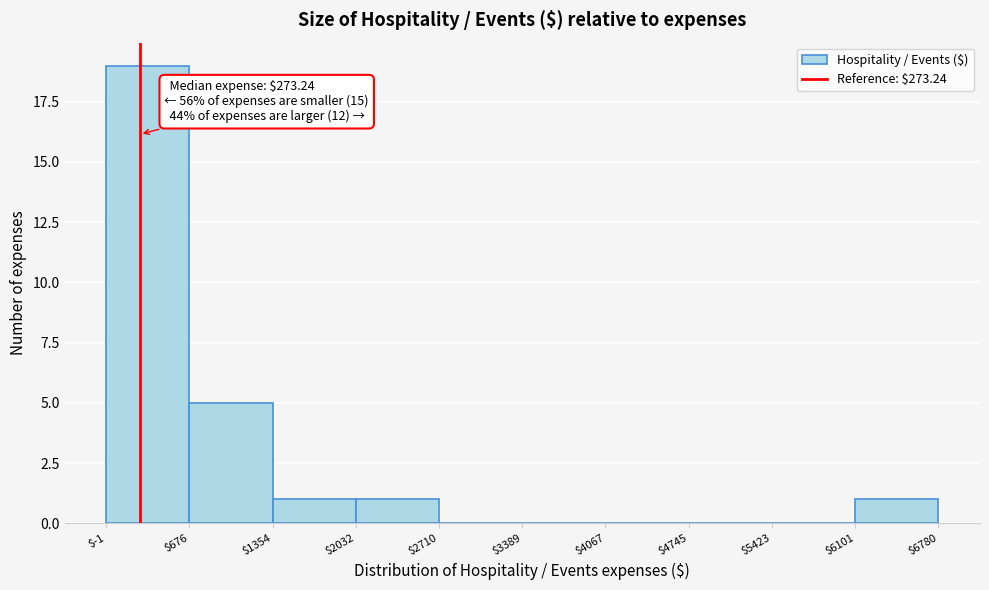

Over which range of the x-axis is the bar tallest?

$-1 to $676